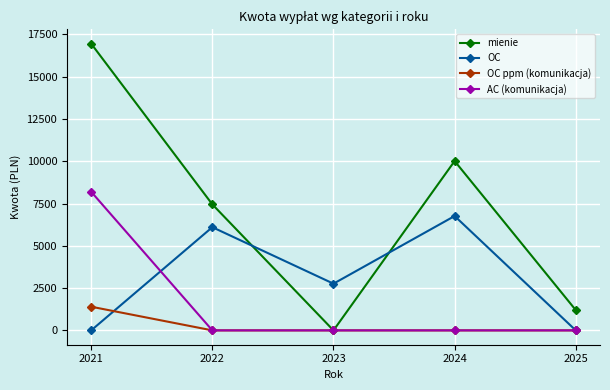

What is the value of the OC point at the 4th from the left?

6762.2